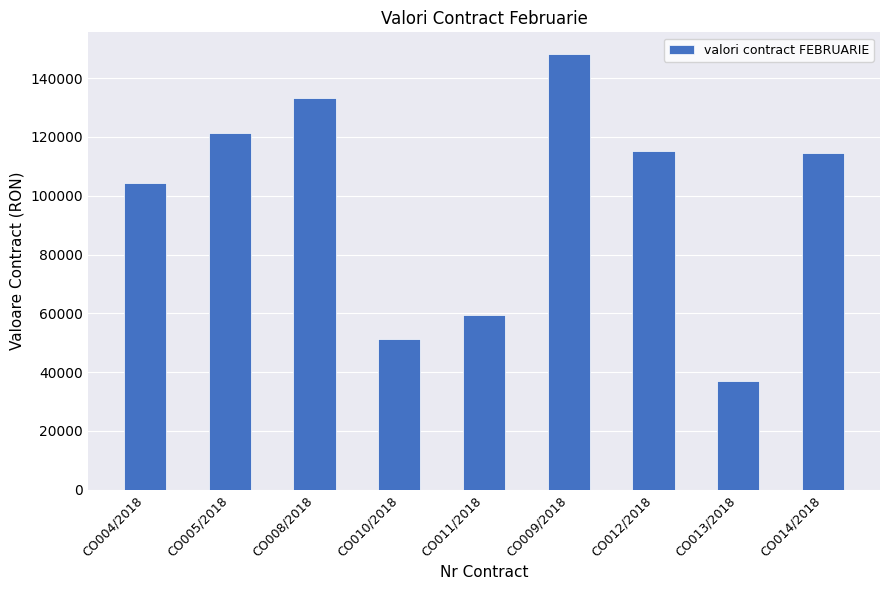

Which has a higher value, CO008/2018 or CO005/2018?

CO008/2018